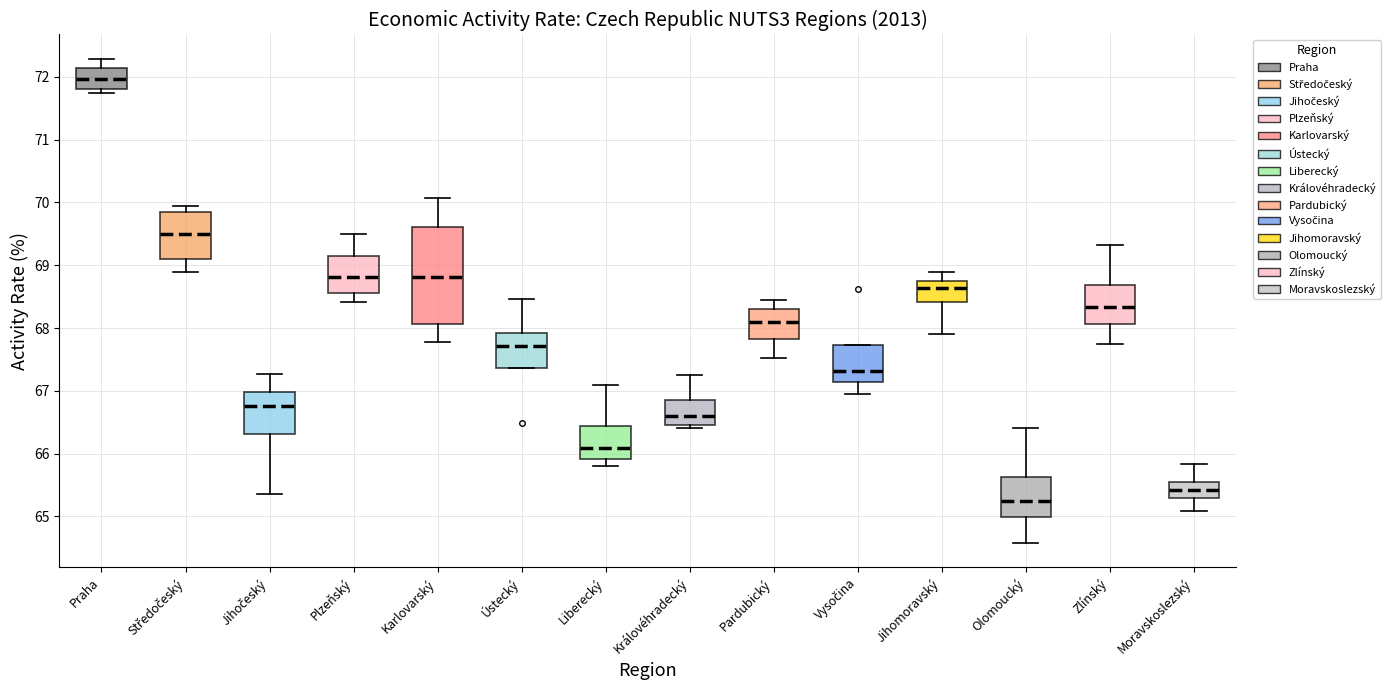

Reading left to right, read every box against the y-axis: the position of its median line, the range the box covers, and the ends of its whiskers. The values are not printed on the chart, so give them approximately, as read against the axis.

Praha: median 72.0, box 71.8 to 72.1, whiskers 71.7 to 72.3
Středočeský: median 69.5, box 69.1 to 69.8, whiskers 68.9 to 69.9
Jihočeský: median 66.8, box 66.3 to 67.0, whiskers 65.4 to 67.3
Plzeňský: median 68.8, box 68.6 to 69.1, whiskers 68.4 to 69.5
Karlovarský: median 68.8, box 68.1 to 69.6, whiskers 67.8 to 70.1
Ústecký: median 67.7, box 67.4 to 67.9, whiskers 67.4 to 68.5
Liberecký: median 66.1, box 65.9 to 66.4, whiskers 65.8 to 67.1
Královéhradecký: median 66.6, box 66.5 to 66.9, whiskers 66.4 to 67.2
Pardubický: median 68.1, box 67.8 to 68.3, whiskers 67.5 to 68.4
Vysočina: median 67.3, box 67.1 to 67.7, whiskers 67.0 to 67.7
Jihomoravský: median 68.6, box 68.4 to 68.7, whiskers 67.9 to 68.9
Olomoucký: median 65.2, box 65.0 to 65.6, whiskers 64.6 to 66.4
Zlínský: median 68.3, box 68.1 to 68.7, whiskers 67.7 to 69.3
Moravskoslezský: median 65.4, box 65.3 to 65.6, whiskers 65.1 to 65.8